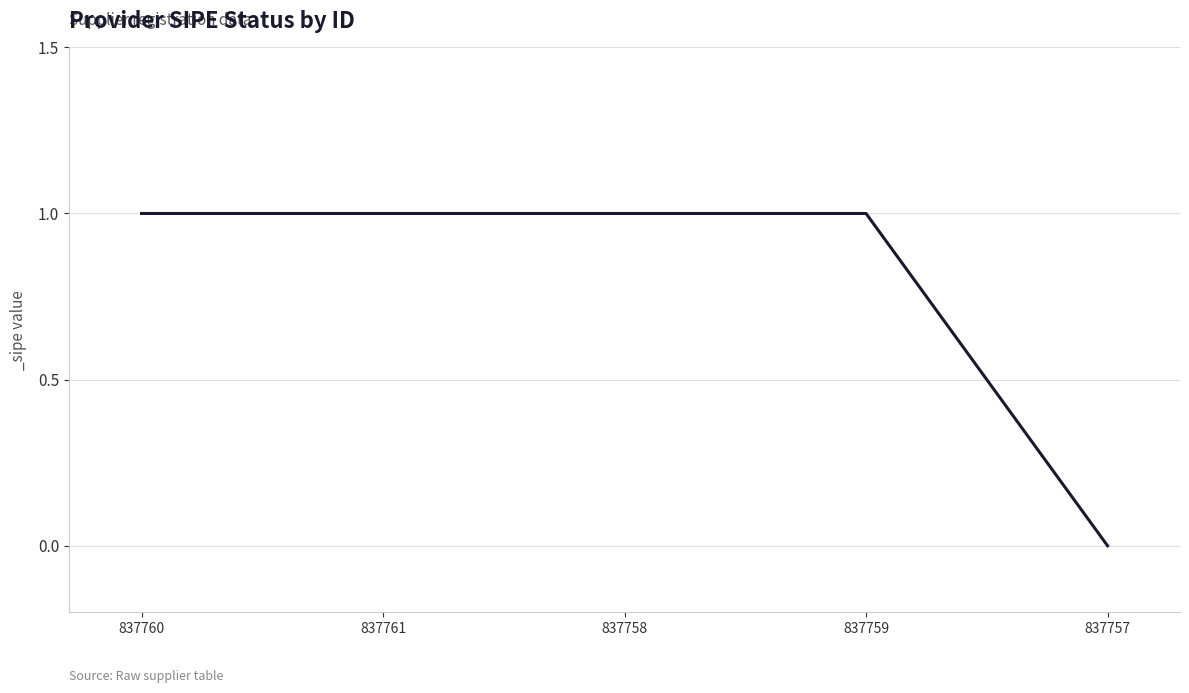

What is the sum of all values?

4